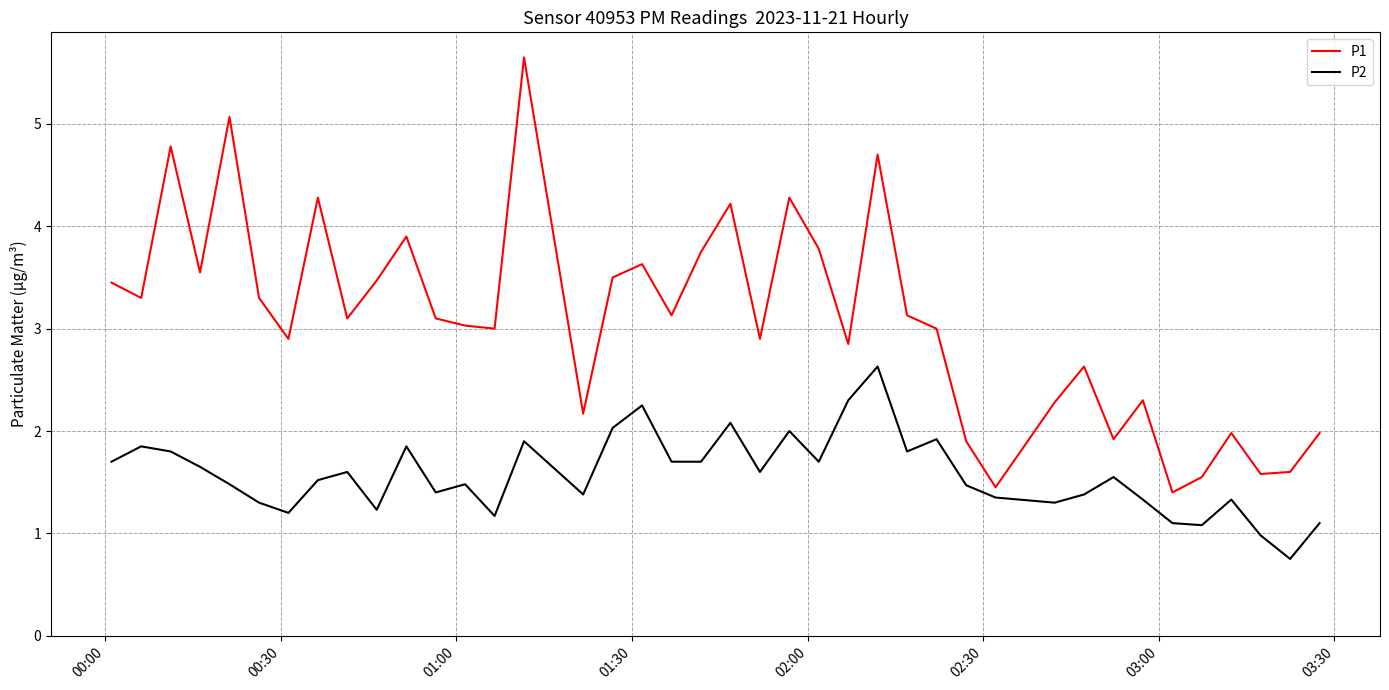

List the series in order of their overall mean, highest first.

P1, P2